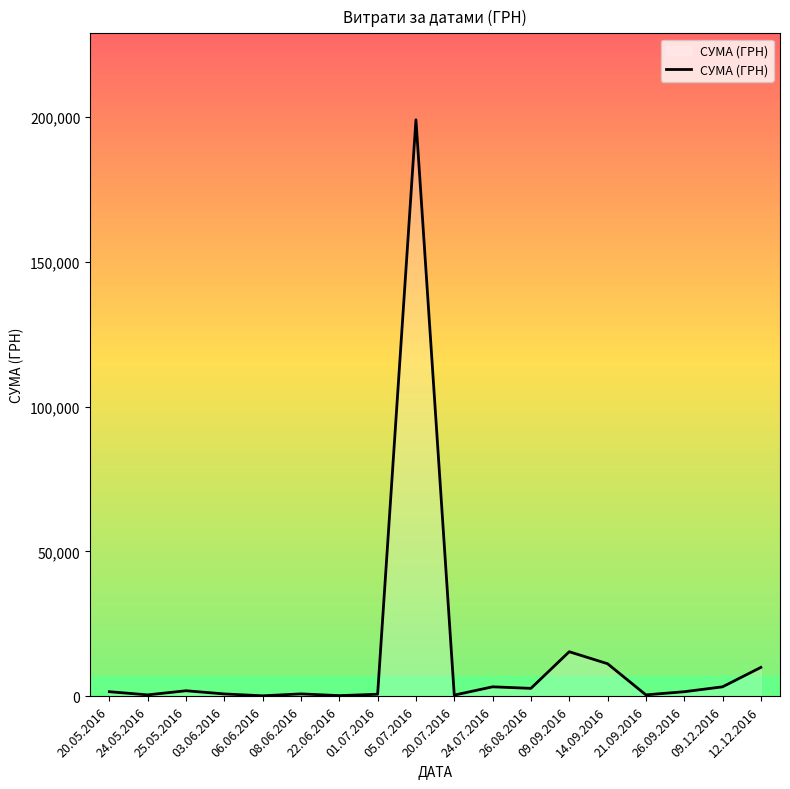

What is the change in value from 03.06.2016 to 22.06.2016?

-584.0